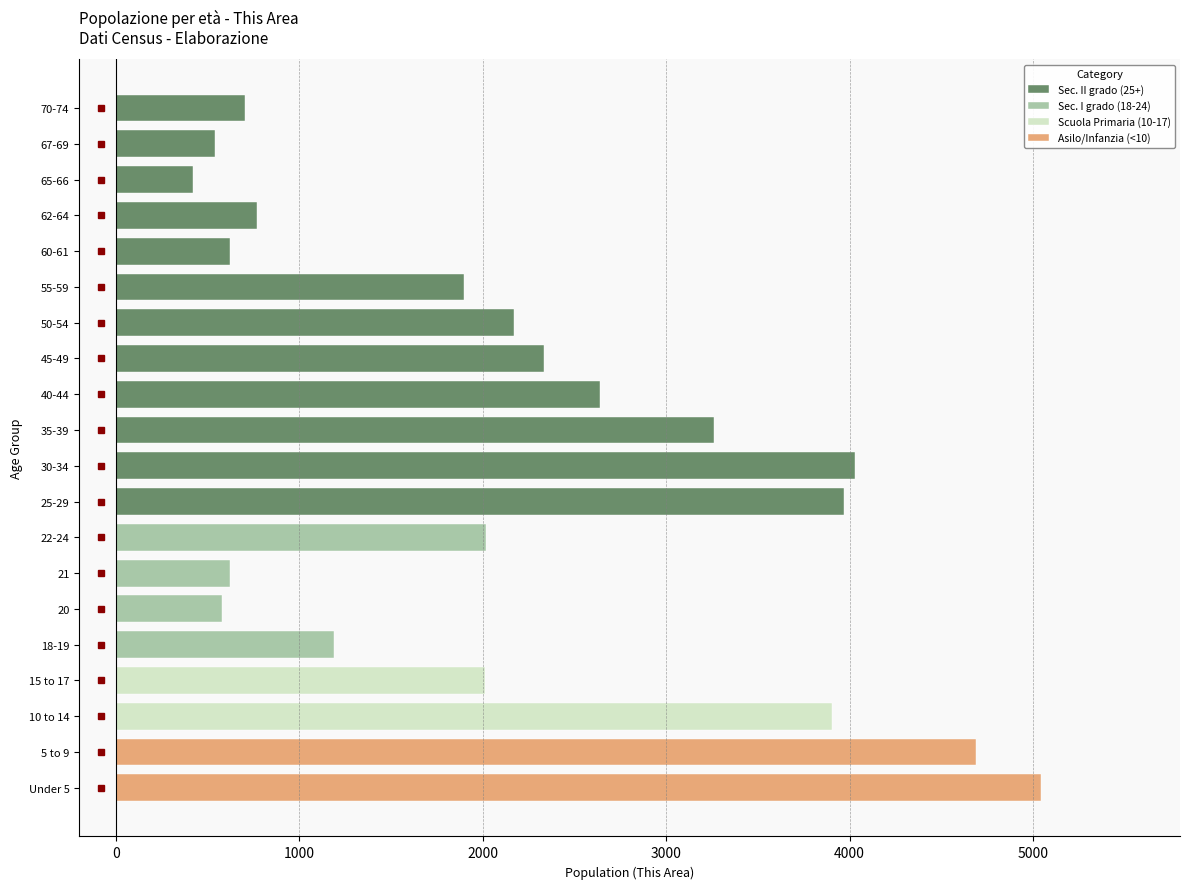

Does the chart contain stacked bars?

No